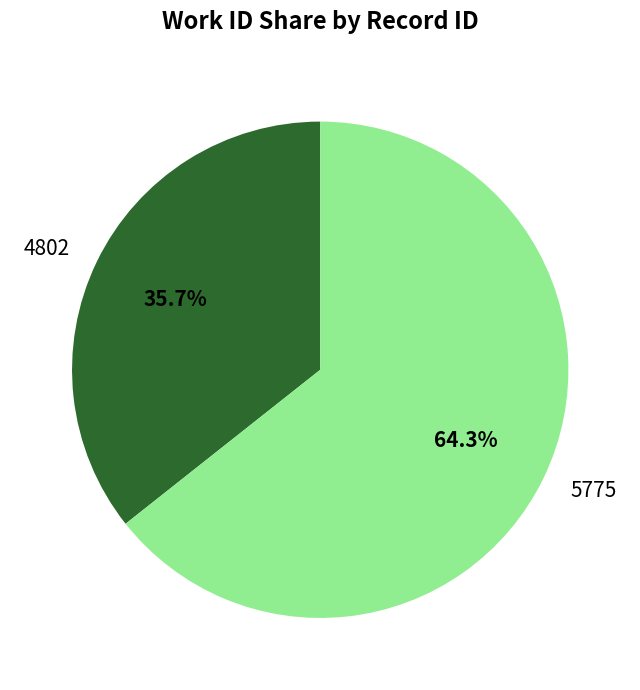

Which slice is the smallest?

4802